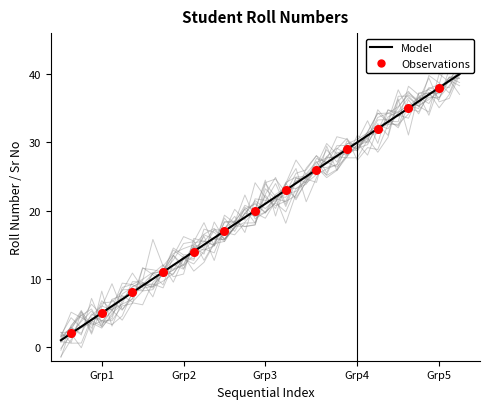

What is the total value across all series at 22?

65.5